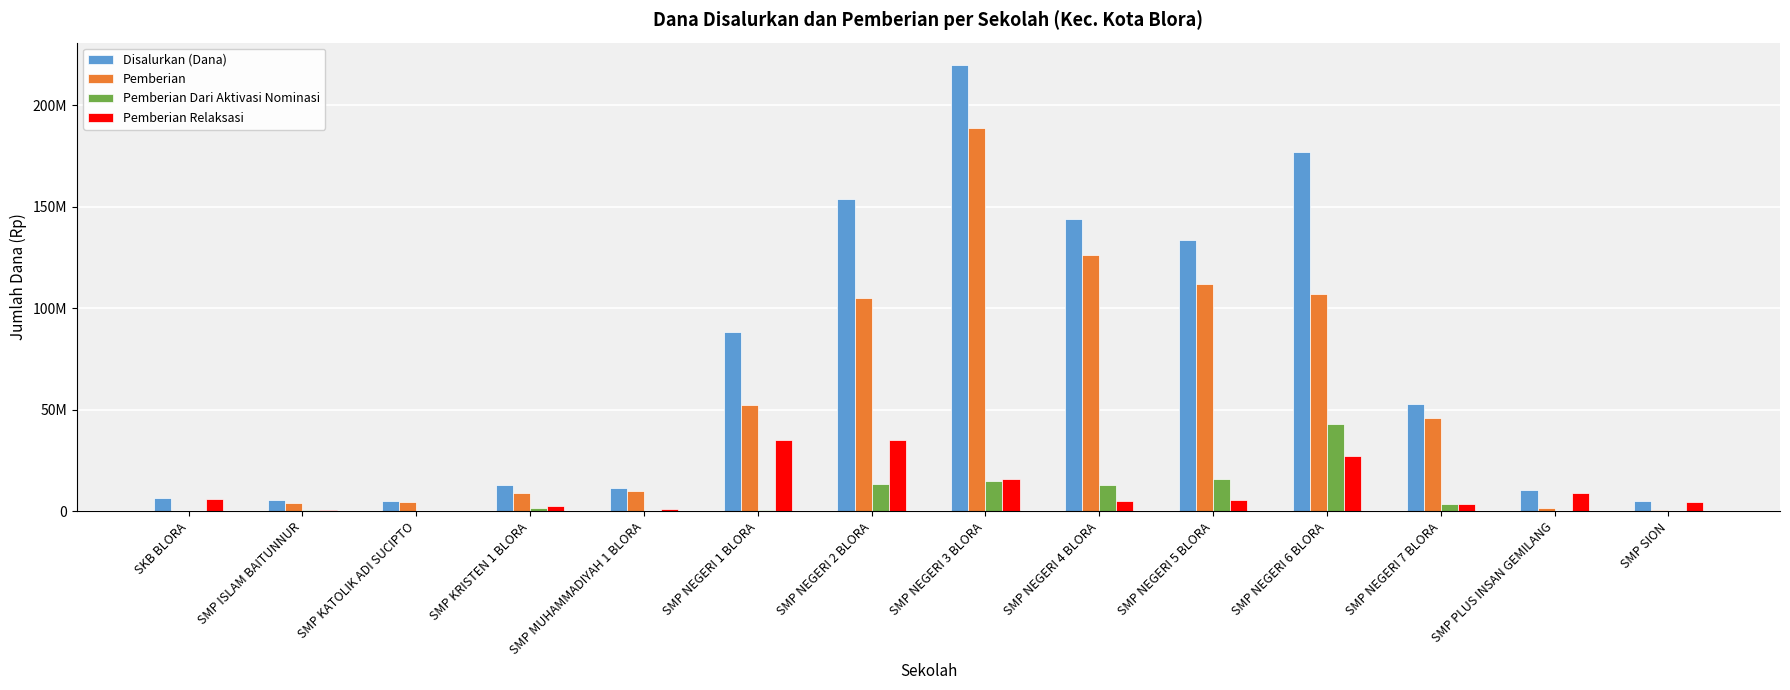

What are all the series names shown in the legend?

Disalurkan (Dana), Pemberian, Pemberian Dari Aktivasi Nominasi, Pemberian Relaksasi